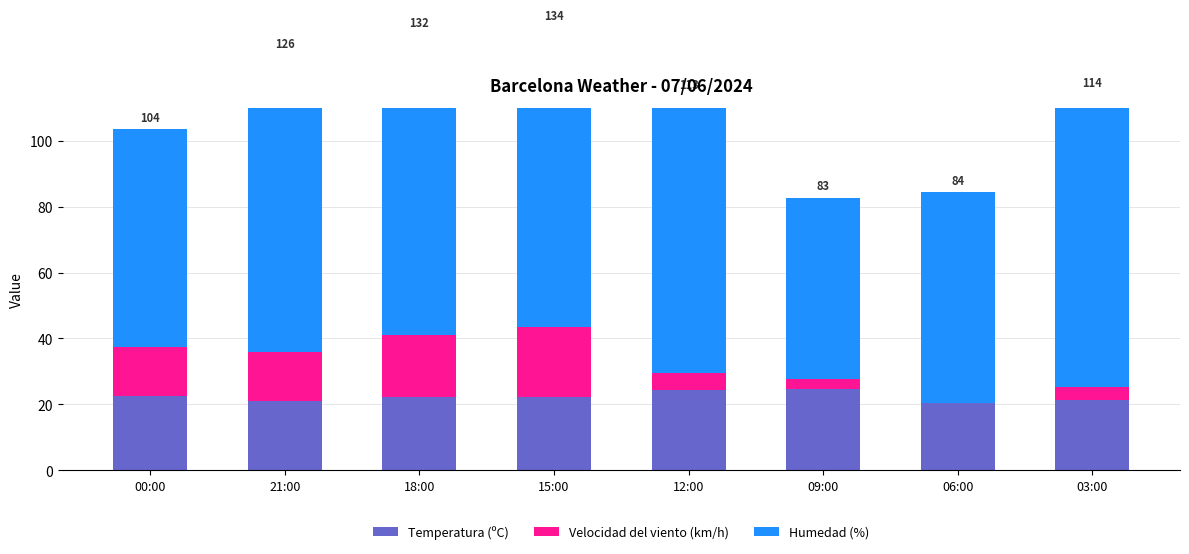

List the labels in order of Temperatura (ºC) value, smallest first.

06:00, 21:00, 03:00, 18:00, 15:00, 00:00, 12:00, 09:00